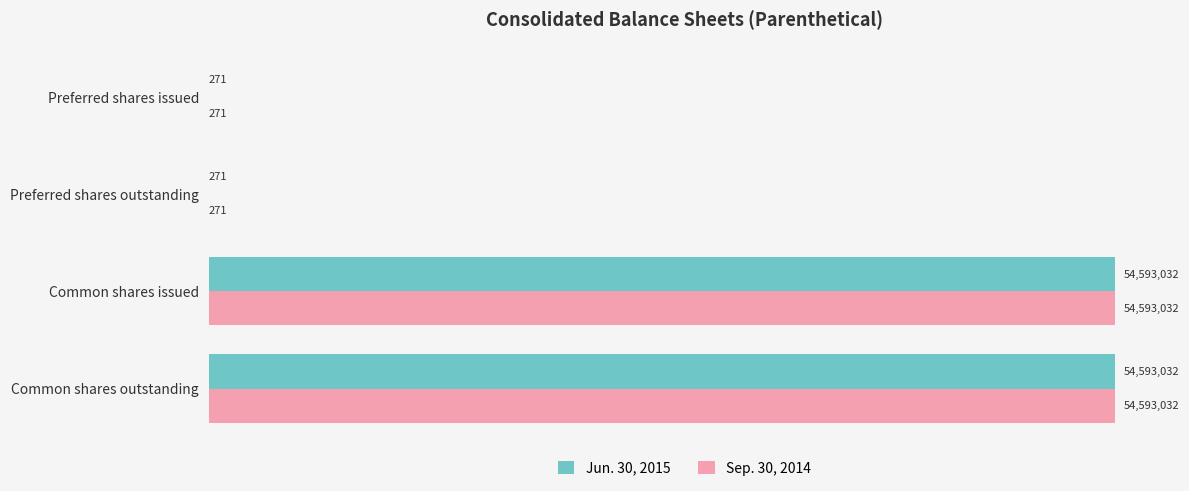

What is the greatest value displayed?

54593032